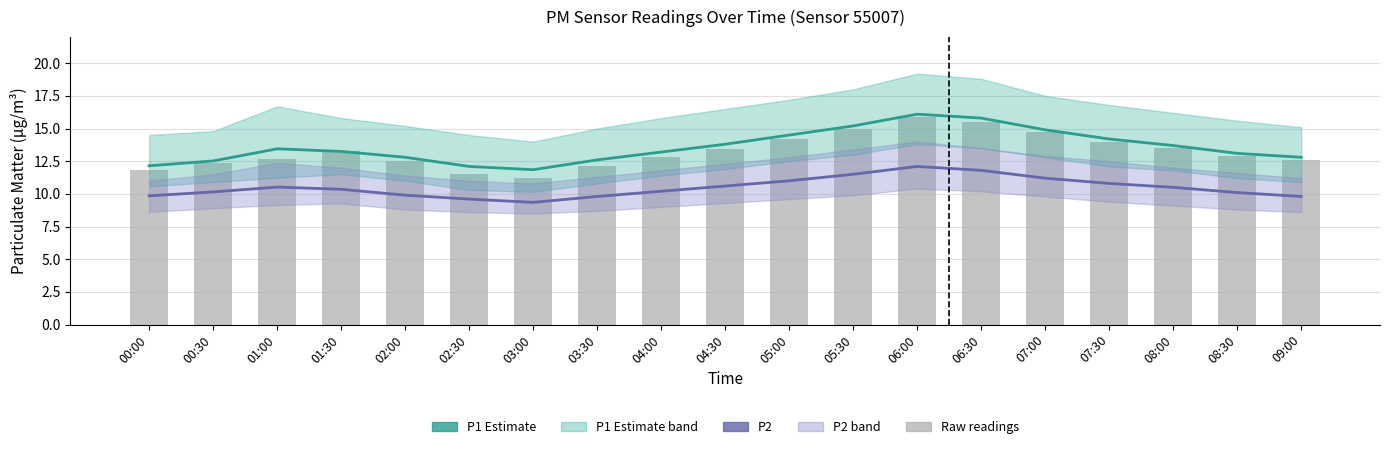

What position from the left is 07:30?

16